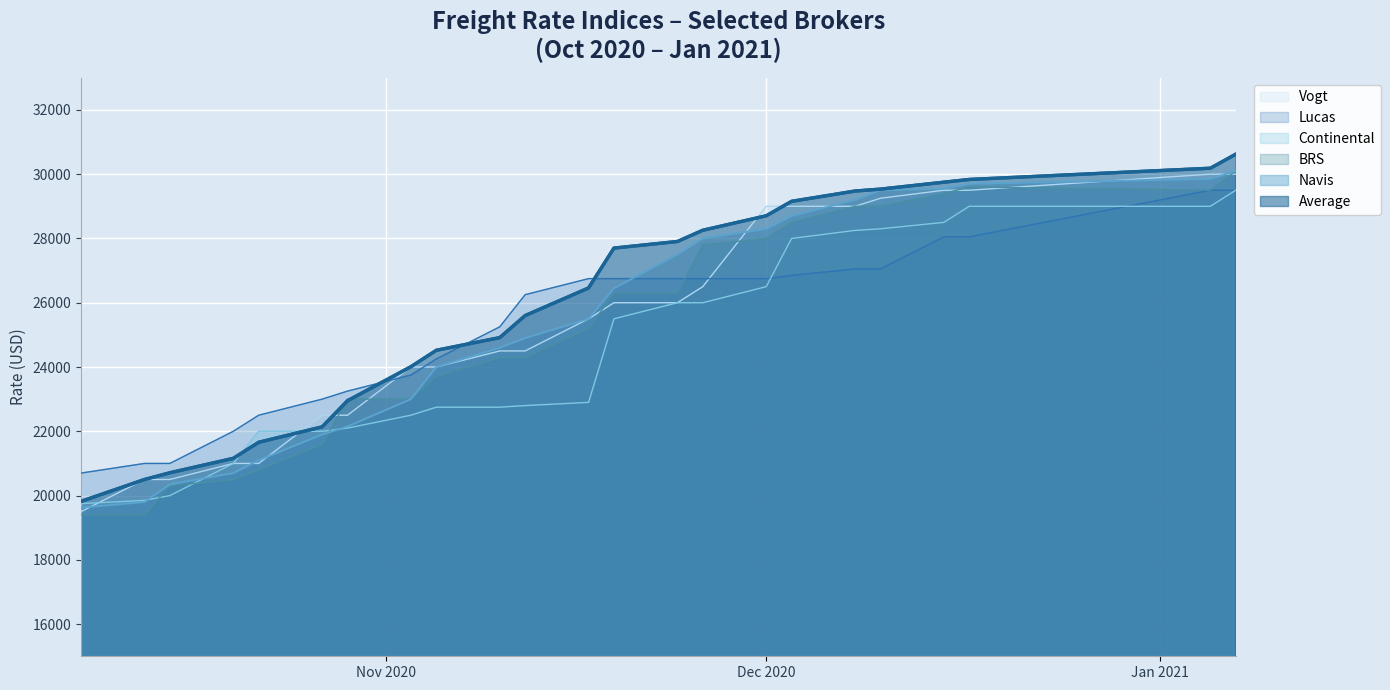

Which category has the highest value in the Vogt series?

05.01.2021